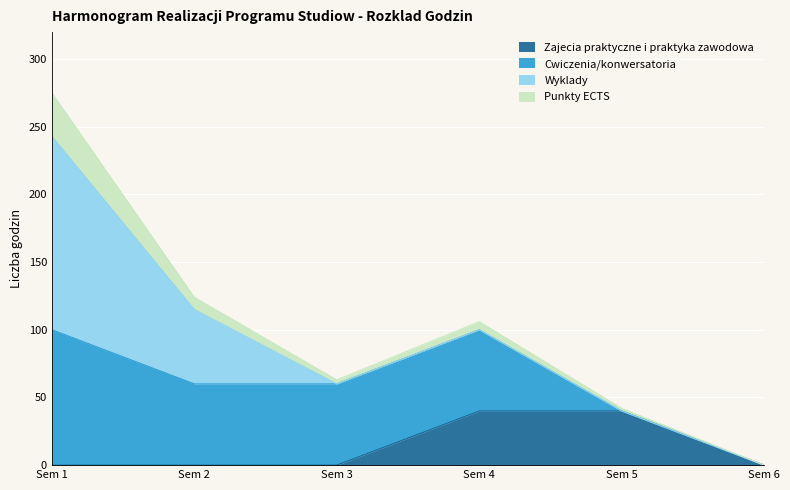

Reading left to right, extract all data points from this chart.

Zajecia praktyczne i praktyka zawodowa: Sem 1=0	Sem 2=0	Sem 3=0	Sem 4=40	Sem 5=40	Sem 6=0
Cwiczenia/konwersatoria: Sem 1=100	Sem 2=60	Sem 3=60	Sem 4=60	Sem 5=0	Sem 6=0
Wyklady: Sem 1=143	Sem 2=55	Sem 3=0	Sem 4=0	Sem 5=0	Sem 6=0
Punkty ECTS: Sem 1=32	Sem 2=9	Sem 3=3	Sem 4=6	Sem 5=2	Sem 6=0